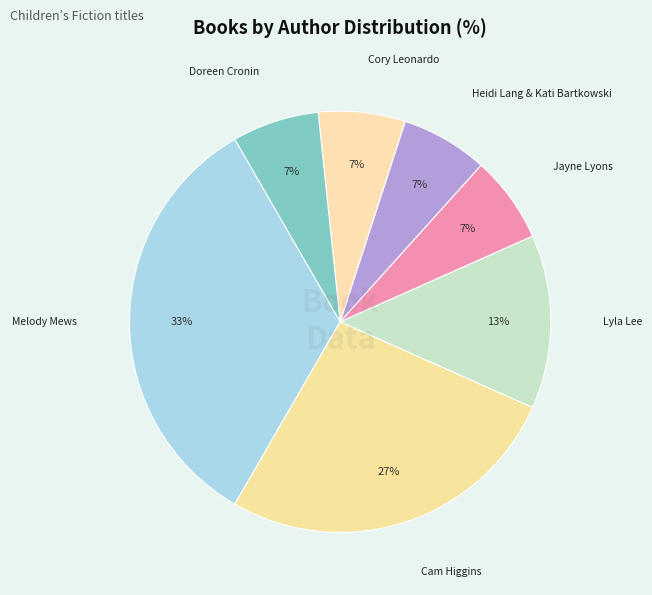

How many segments does this pie chart have?

7